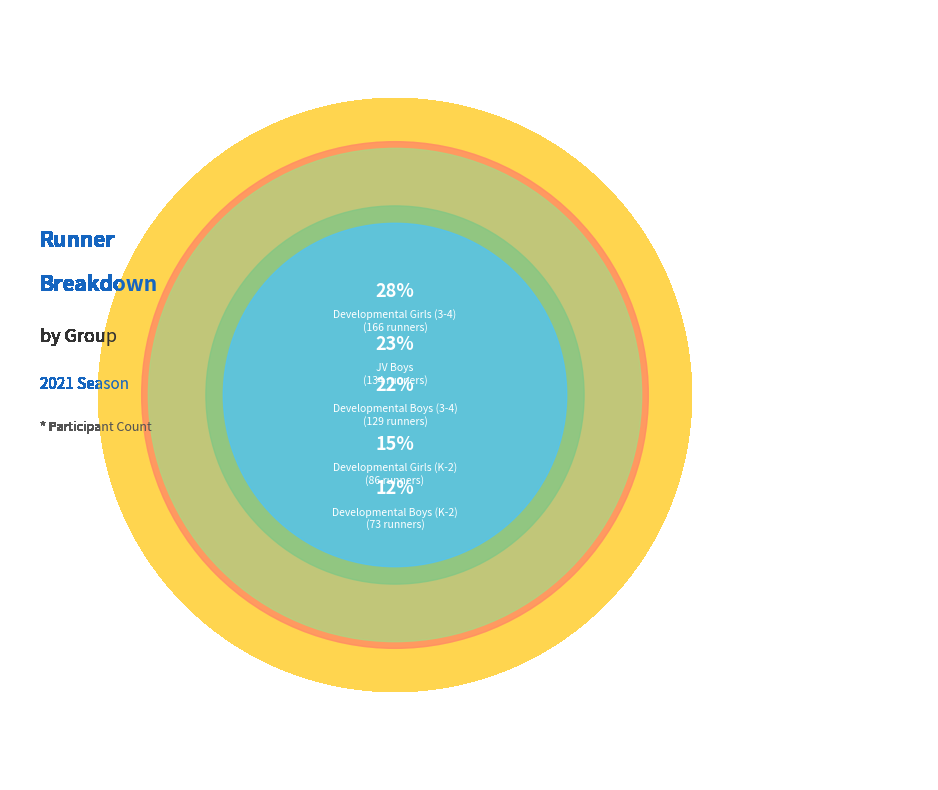

To the nearest percent, what is the average slice percentage?

20%